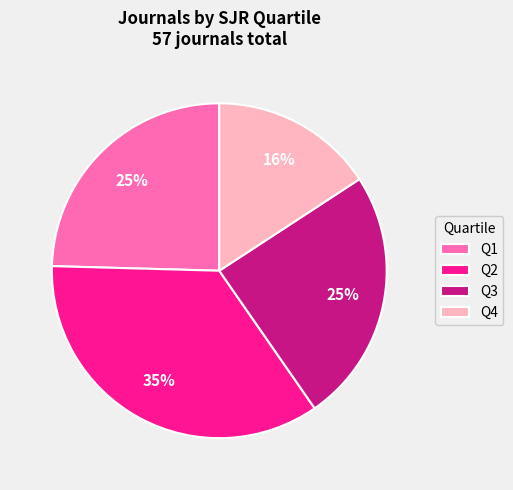

What percentage is the Q3 slice, to the nearest percent?

25%